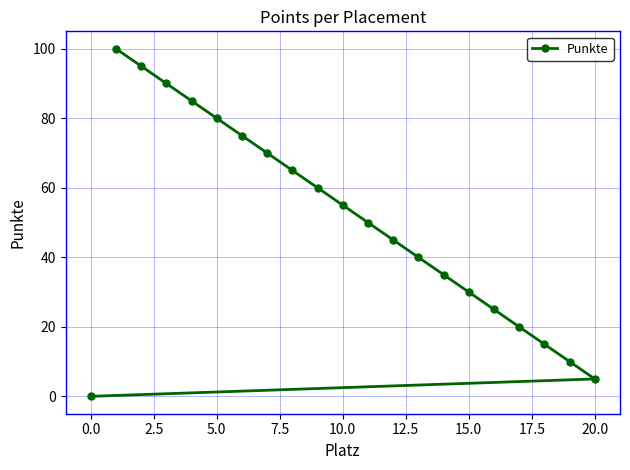

What is the maximum value shown in the chart?

100